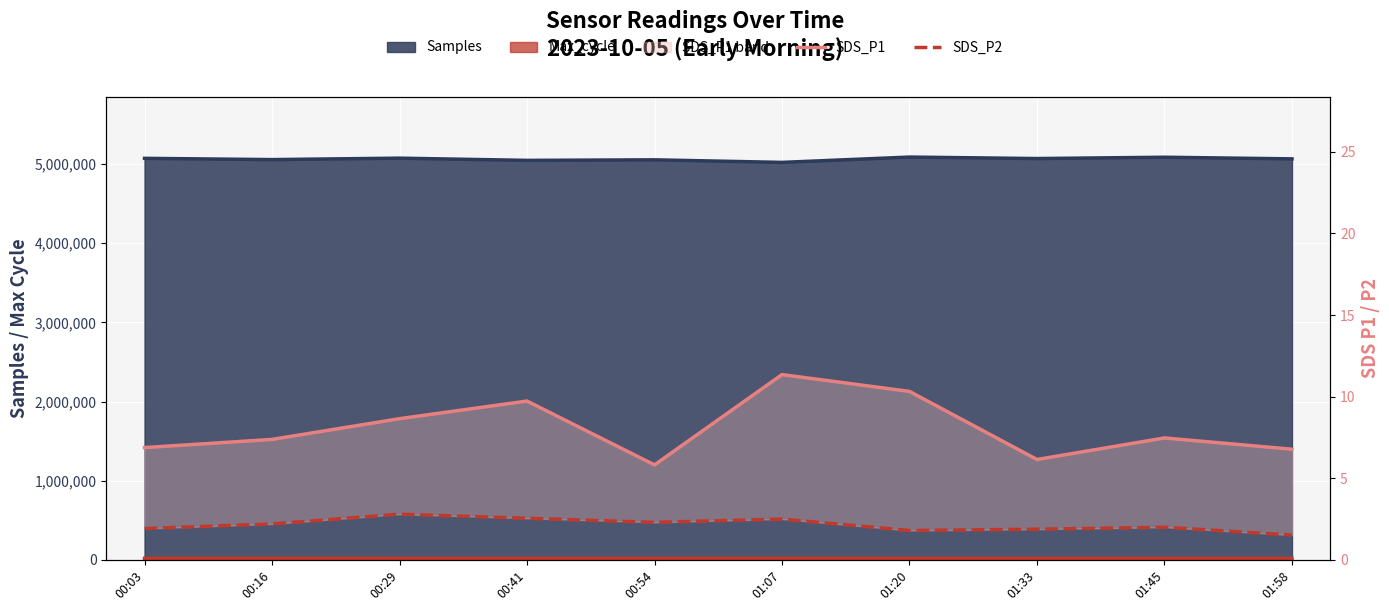

Between 00:41 and 01:07, which is larger?

01:07